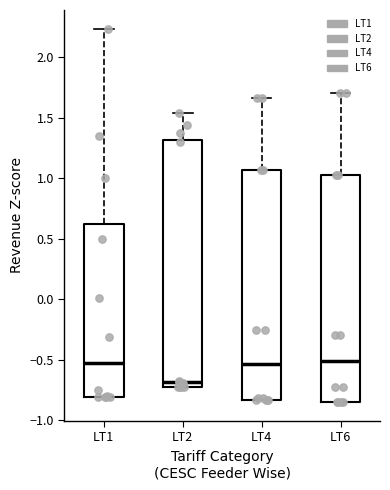

Reading left to right, read every box against the y-axis: the position of its median line, the range the box covers, and the ends of its whiskers. The values are not printed on the chart, so give them approximately, as read against the axis.

LT1: median -0.55, box -0.80 to 0.60, whiskers -0.80 to 2.25
LT2: median -0.70 (just above the box's lower edge), box -0.70 to 1.30, whiskers -0.75 to 1.55
LT4: median -0.55, box -0.85 to 1.05, whiskers -0.85 to 1.65
LT6: median -0.50, box -0.85 to 1.00, whiskers -0.85 to 1.70